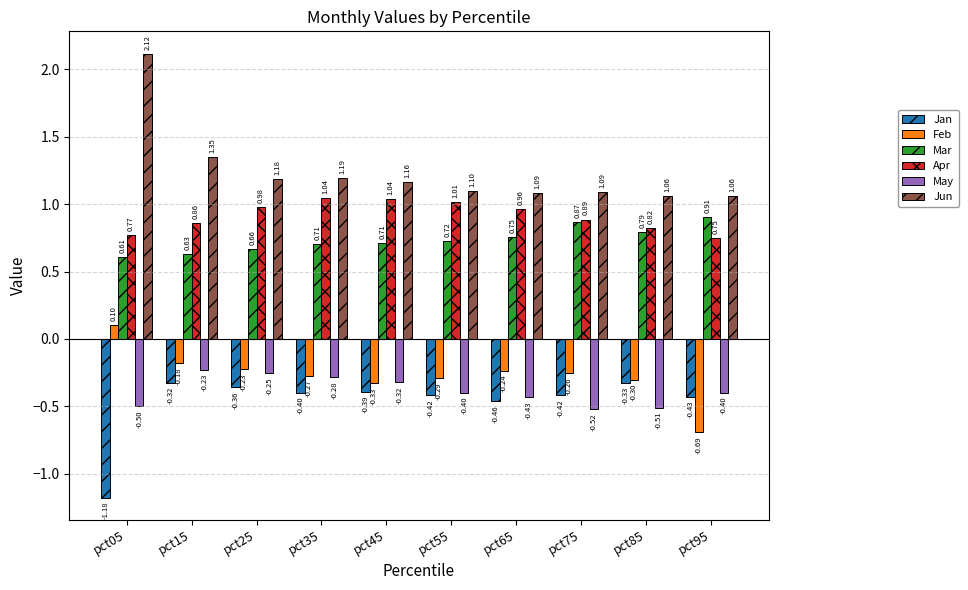

What is the sum of all Apr values?

9.1